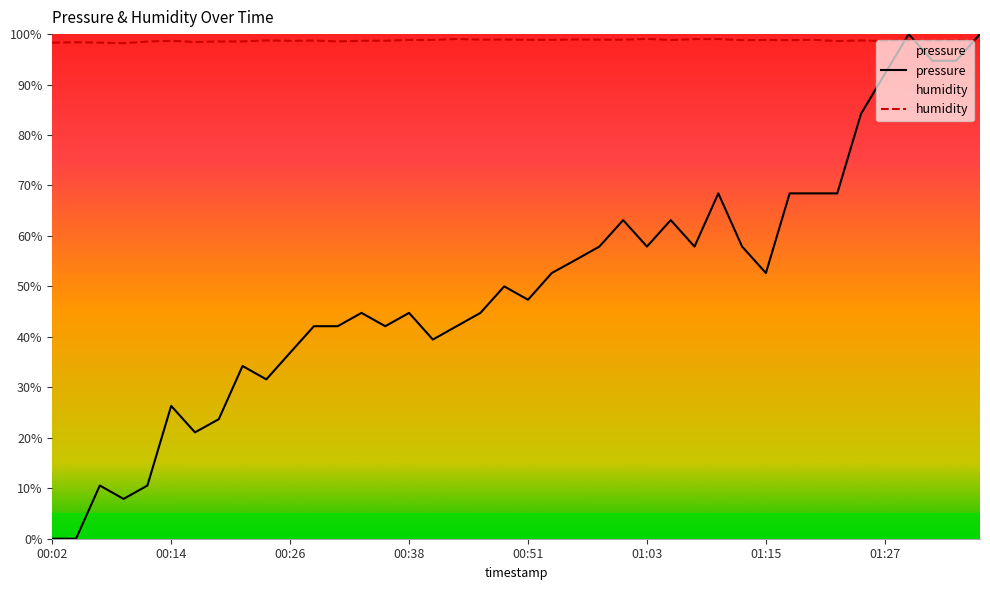

How many values in pressure are above zero?

38